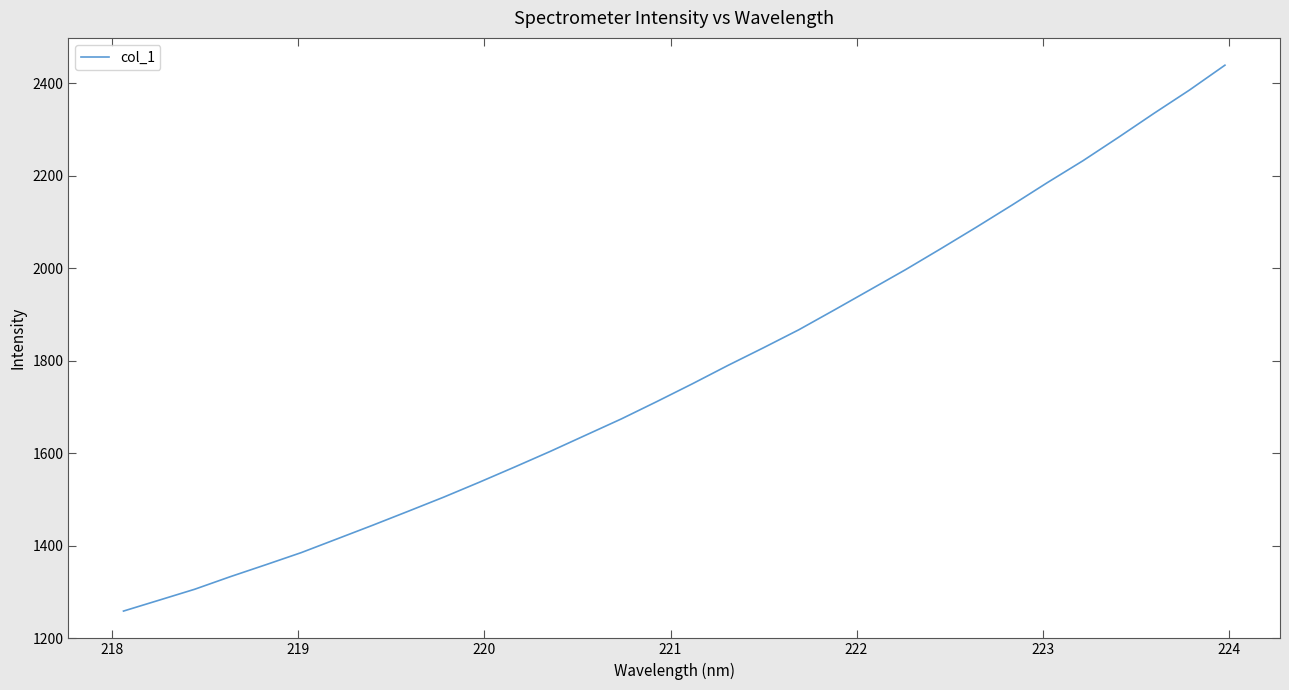

What is the minimum value shown in the chart?

1258.9